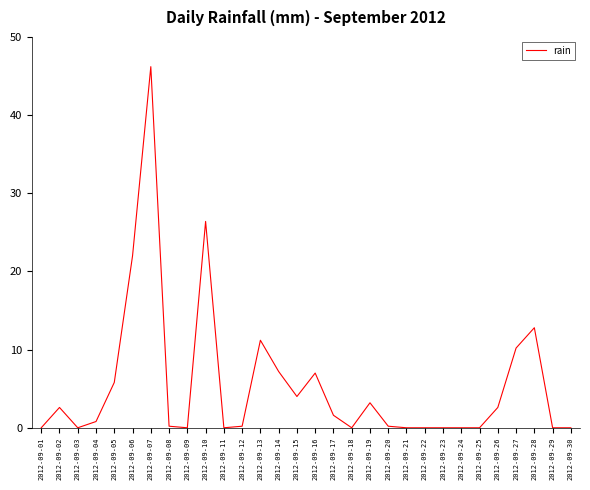

What is the sum of the values at 2012-09-07 and 2012-09-13?

57.4